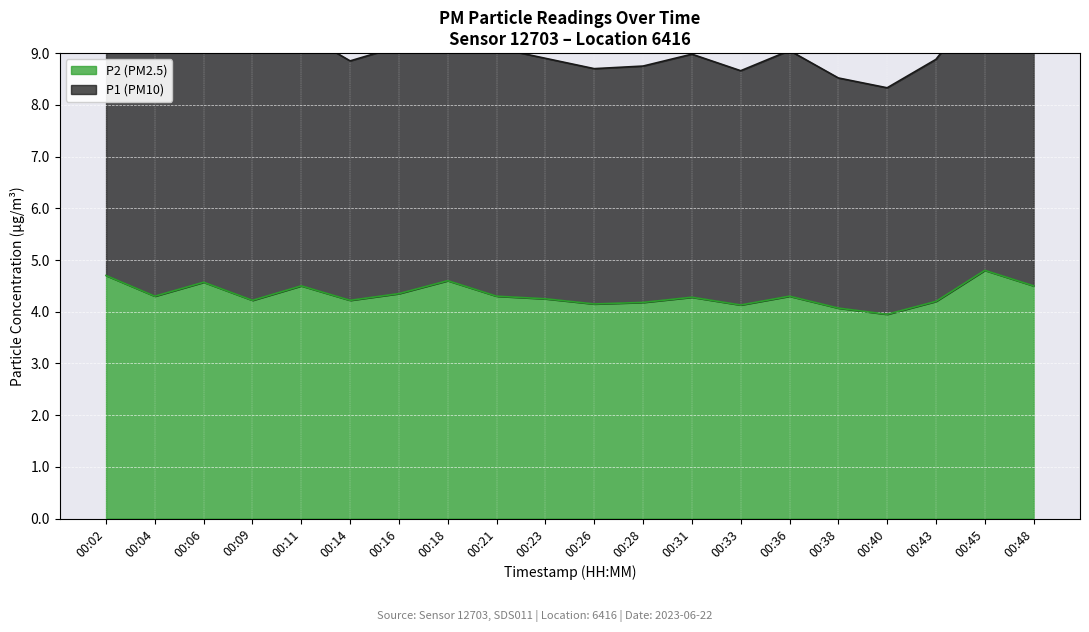

The value of P2 (PM2.5) at 00:23 is 2.8. True or false?

False